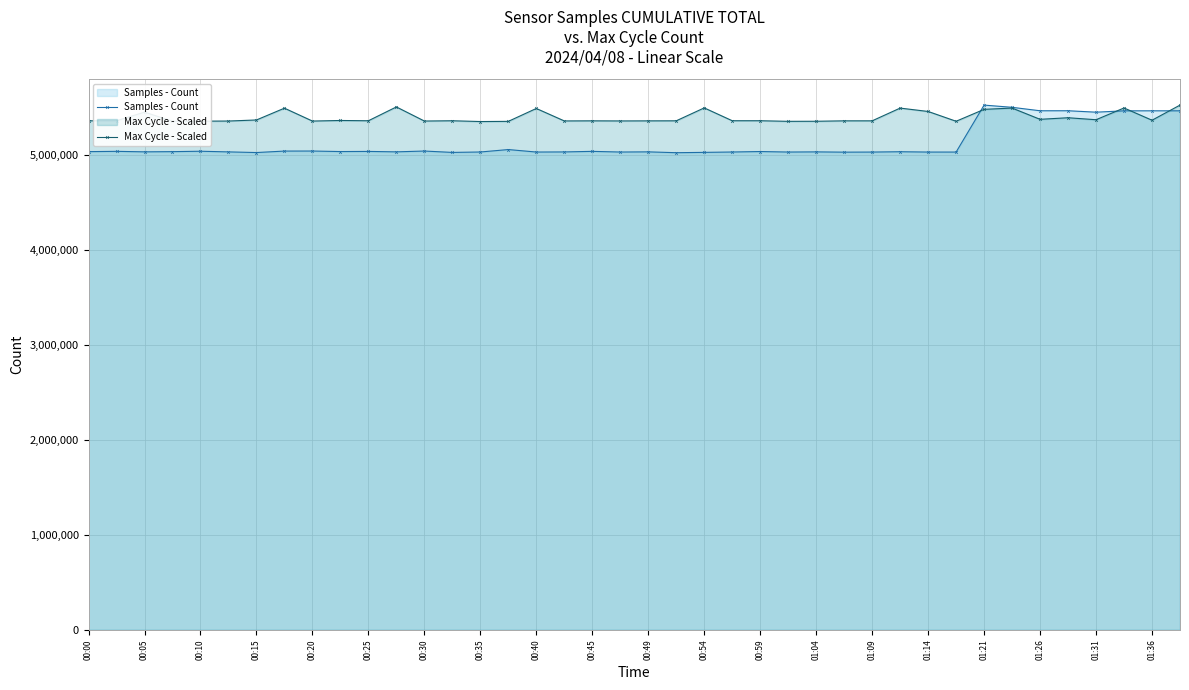

What is the sum of all Samples - Count values?

204948954.0